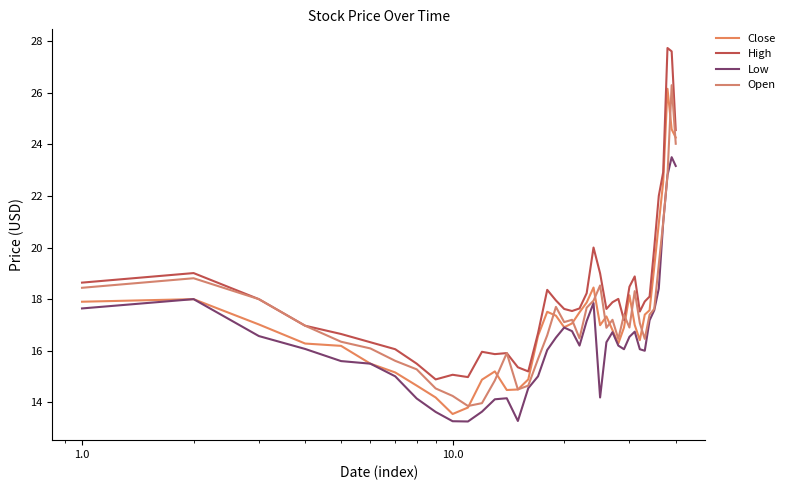

Which series ends up on top after the final intersection of High and Open?

High